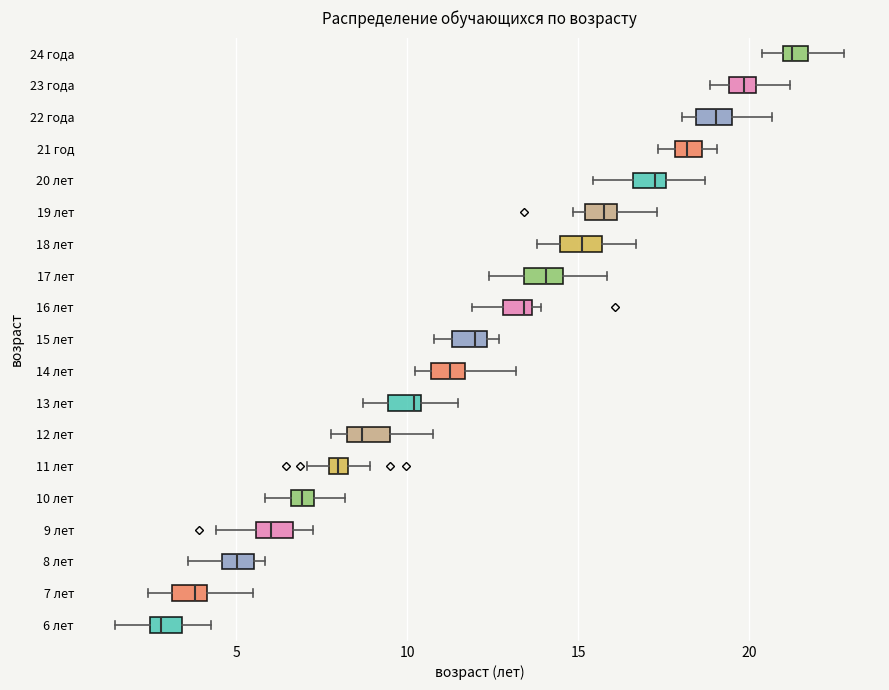

Which box has the furthest to the left median line?

6 лет